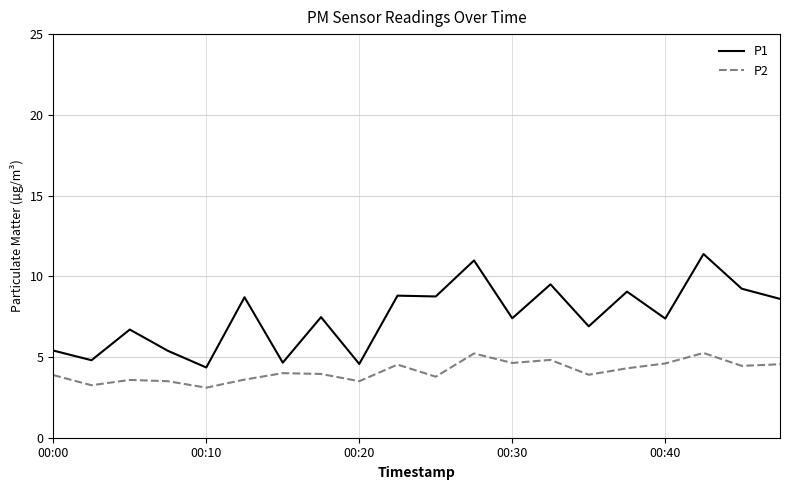

What are all the series names shown in the legend?

P1, P2